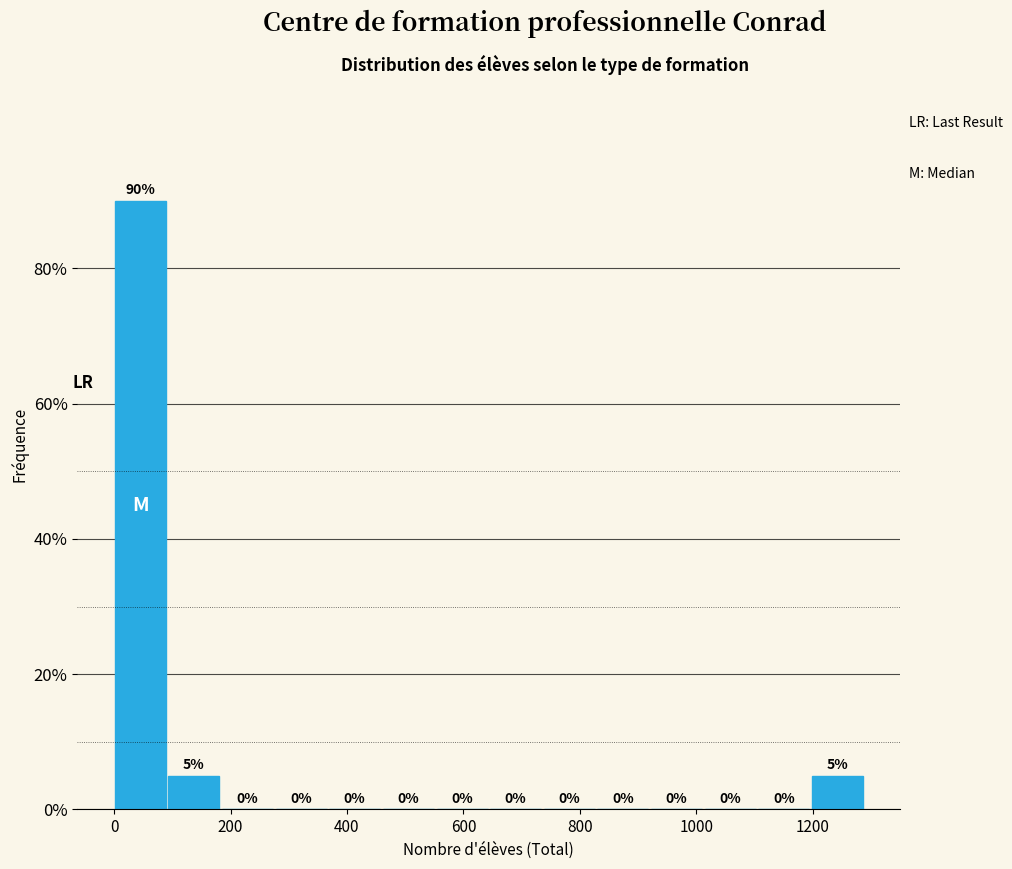

Over which range of the x-axis is the bar tallest?

0 to 100